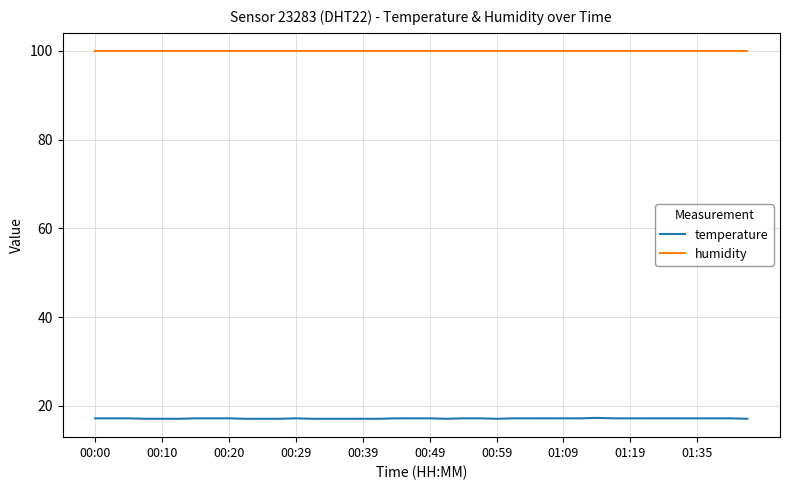

What is the lowest value of the temperature series?

17.1